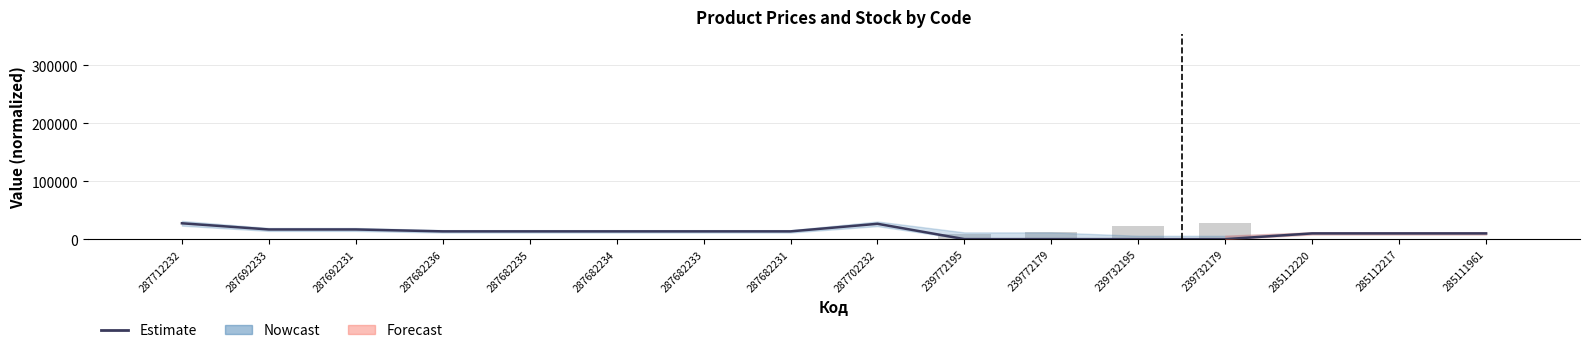

Which category has the lowest value in the Ціна series?

239732195